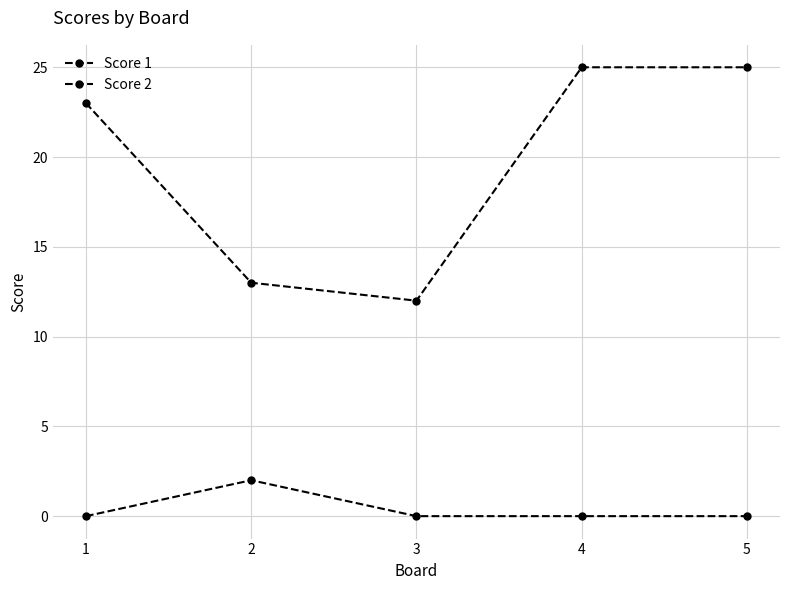

What is the value of the Score 1 point at the 4th from the left?

25